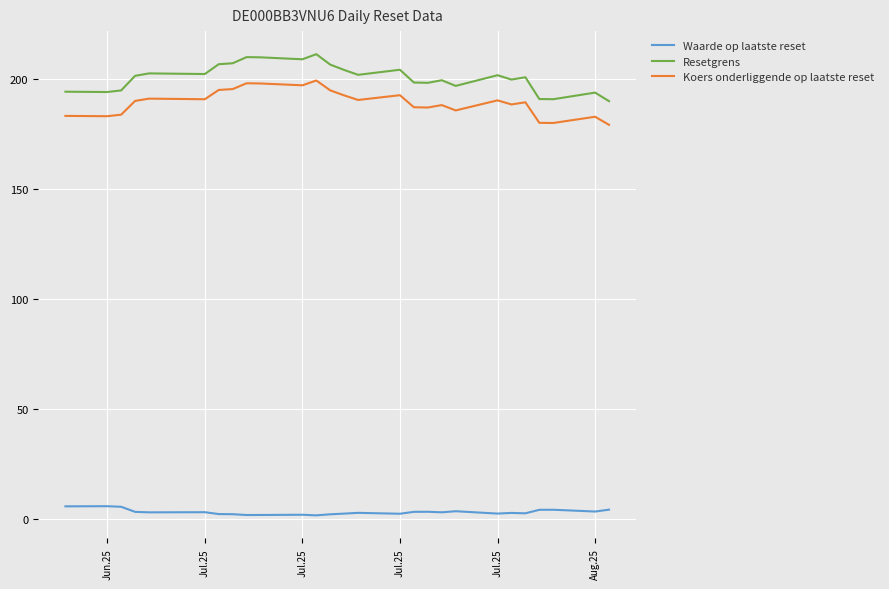

Rank the series by their maximum value, from highest to lowest.

Resetgrens, Koers onderliggende op laatste reset, Waarde op laatste reset